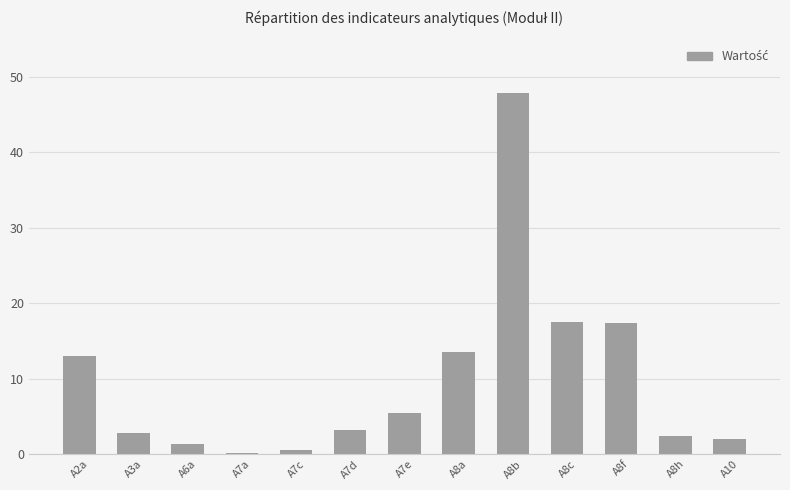

What value does the data have at A8f?

17.4